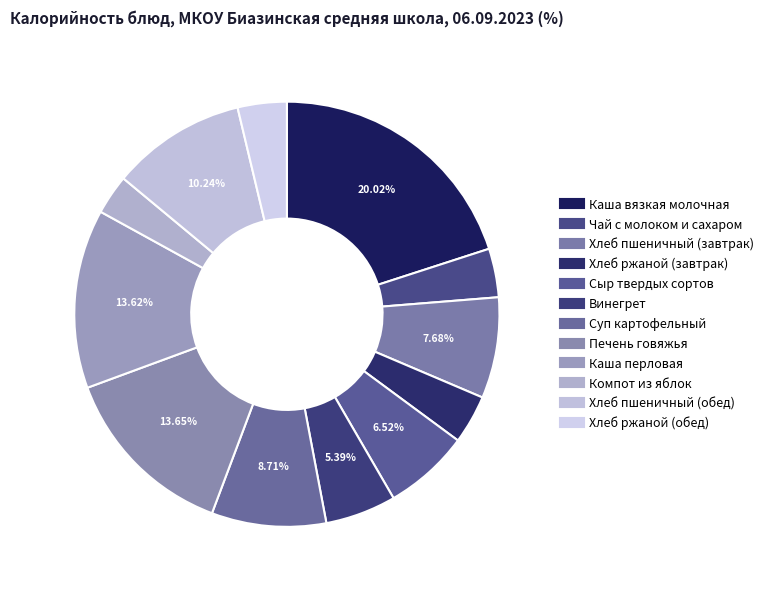

The Чай с молоком и сахаром slice represents 1% of the pie. True or false?

False